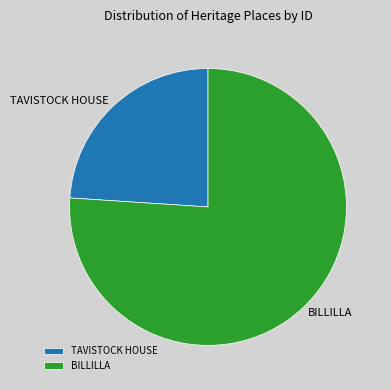

What is the smallest slice in the pie chart?

TAVISTOCK HOUSE